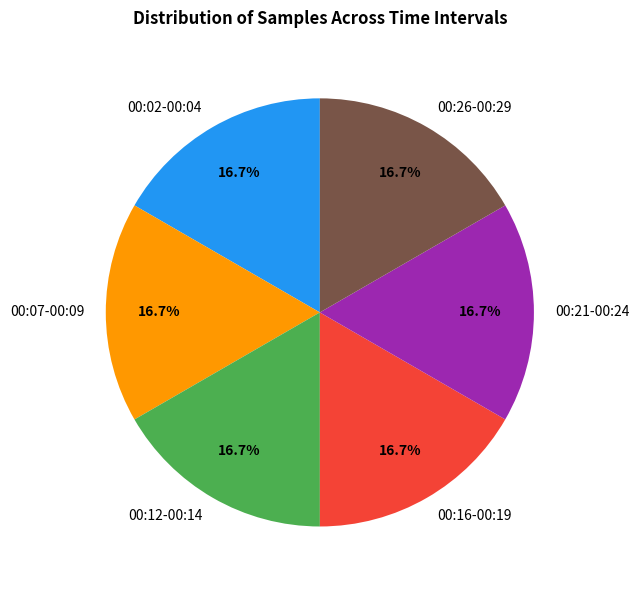

Approximately how many times larger is the value at 00:02-00:04 compared to 00:16-00:19?

1.0